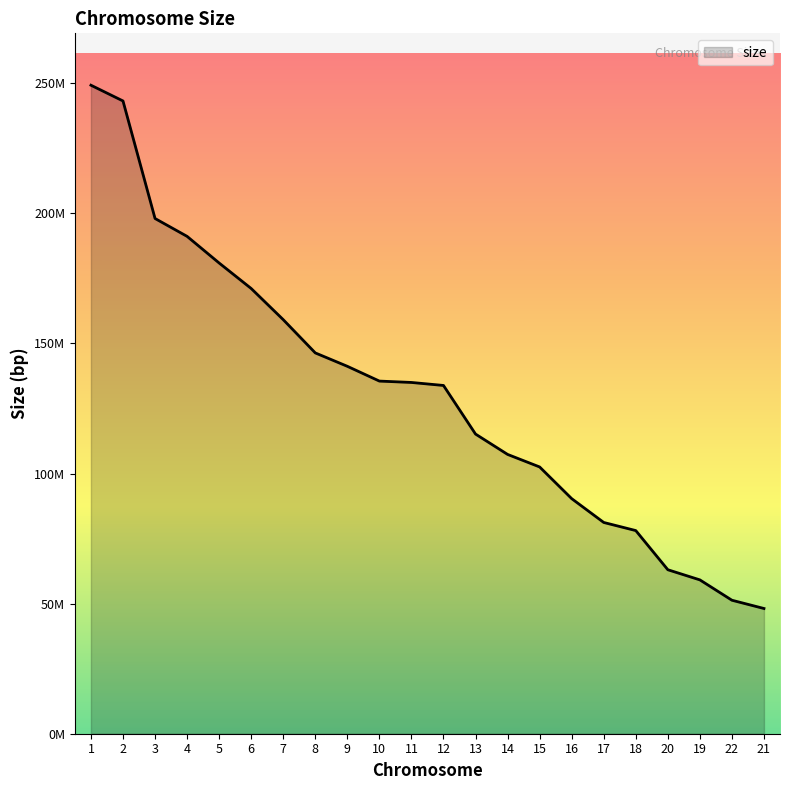

Where does the data first go above 135006516?

1